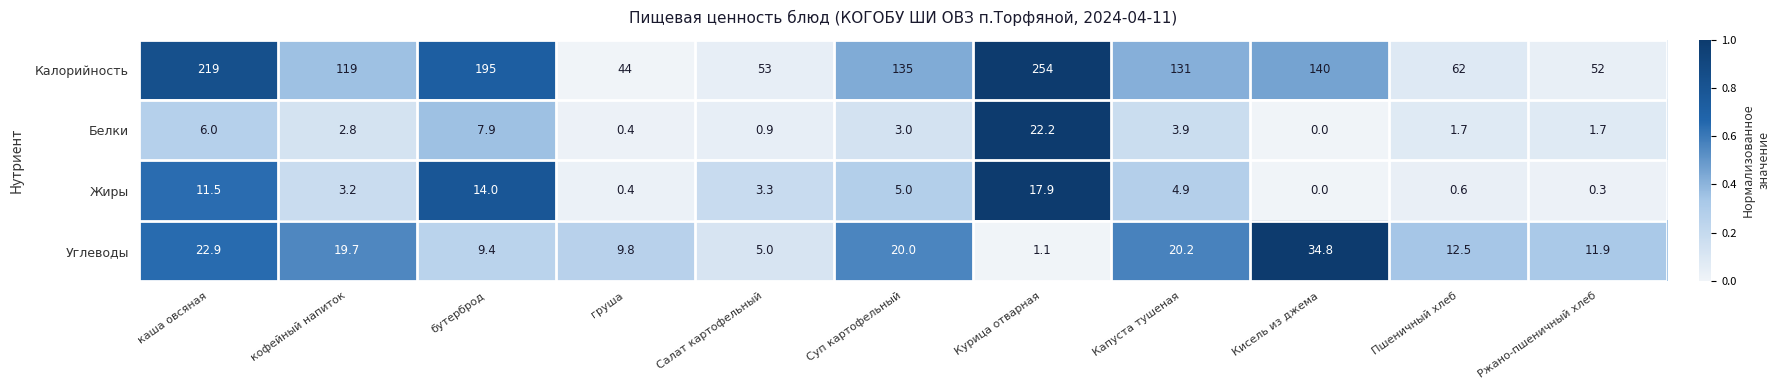

At Салат картофельный, list the series in order from largest to smallest.

Калорийность, Углеводы, Жиры, Белки